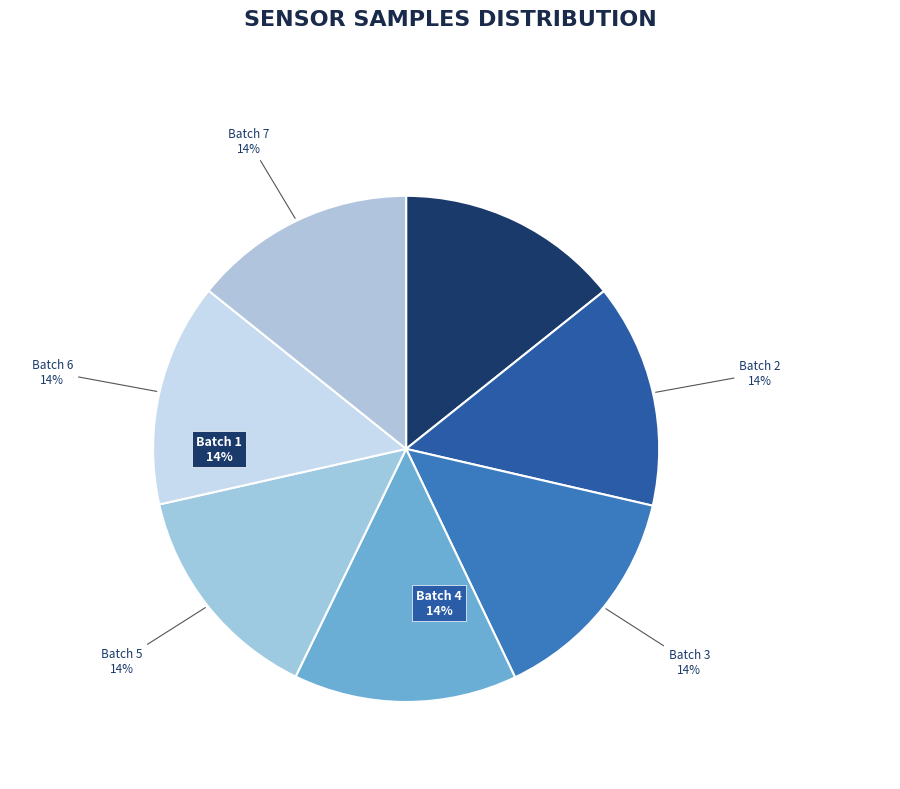

Count the number of slices in the pie.

7